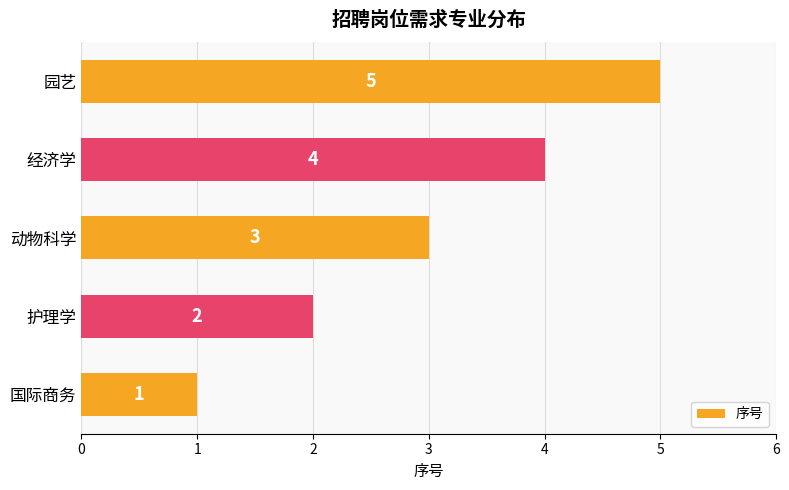

What is the sum of all values?

15